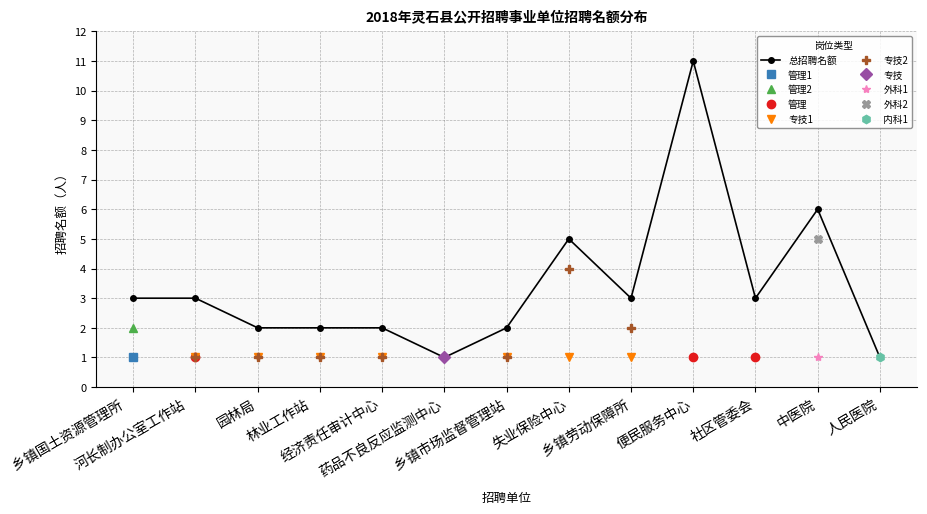

Rank the categories by value from highest to lowest.

便民服务中心, 中医院, 失业保险中心, 乡镇国土资源管理所
, 河长制办公室工作站
, 乡镇劳动保障所, 社区管委会, 园林局, 林业工作站
, 经济责任审计中心, 乡镇市场监督管理站, 药品不良反应监测中心, 人民医院